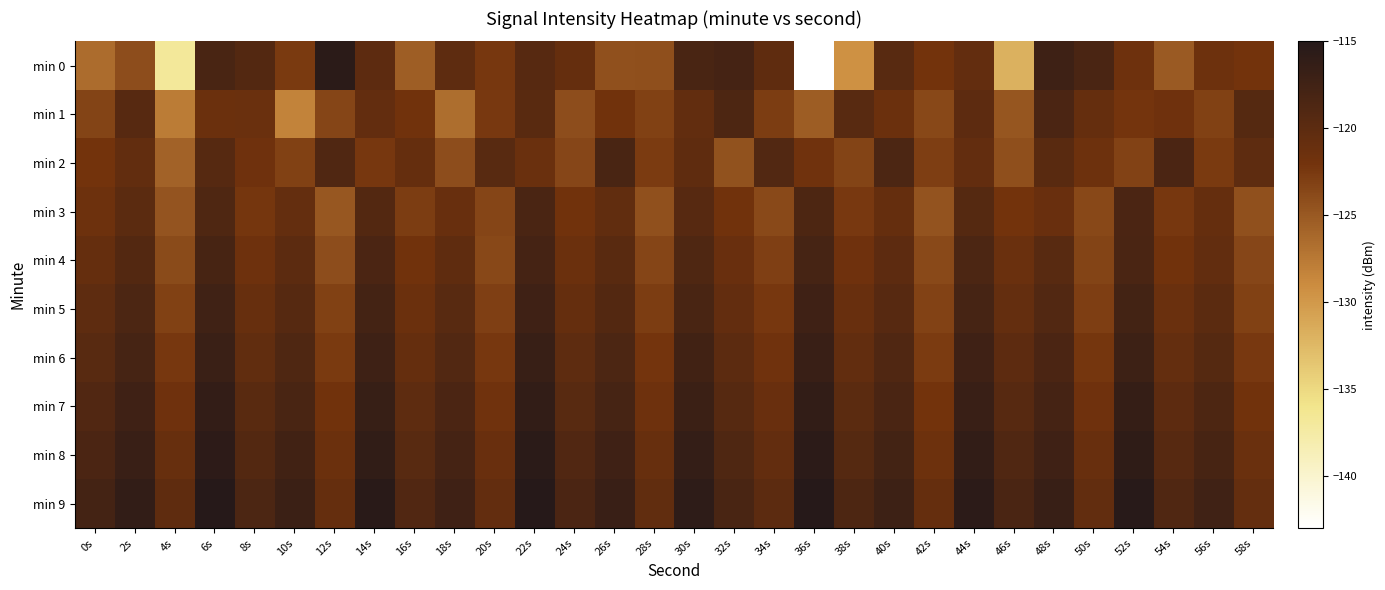

Which series has the largest total across all categories?

min 9